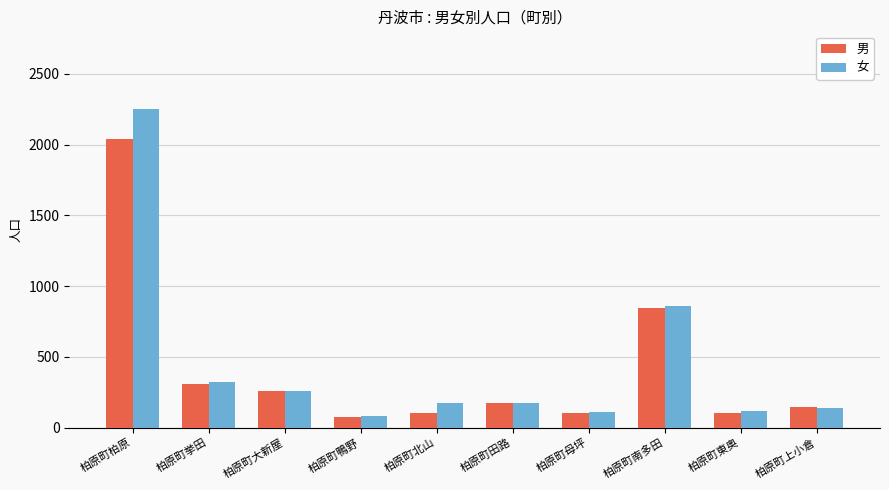

At which label is 女 closest to 1166?

柏原町南多田